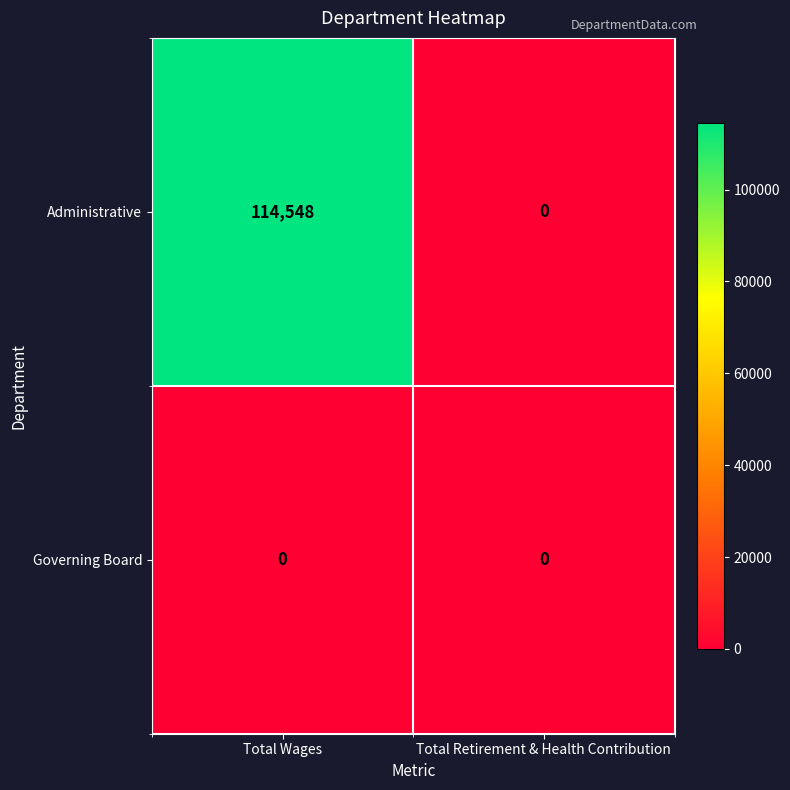

At Total Wages, list the series in order from largest to smallest.

Administrative, Governing Board